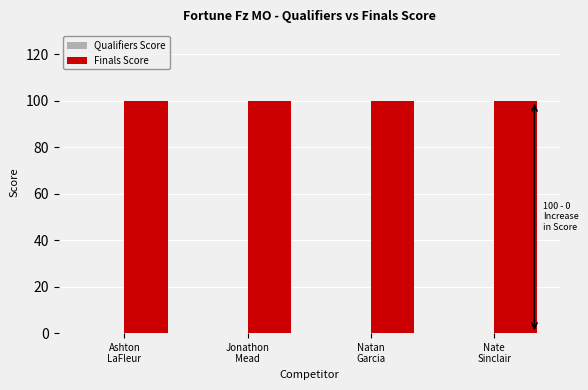

What is the label of the 1st bar from the left?

Ashton
LaFleur